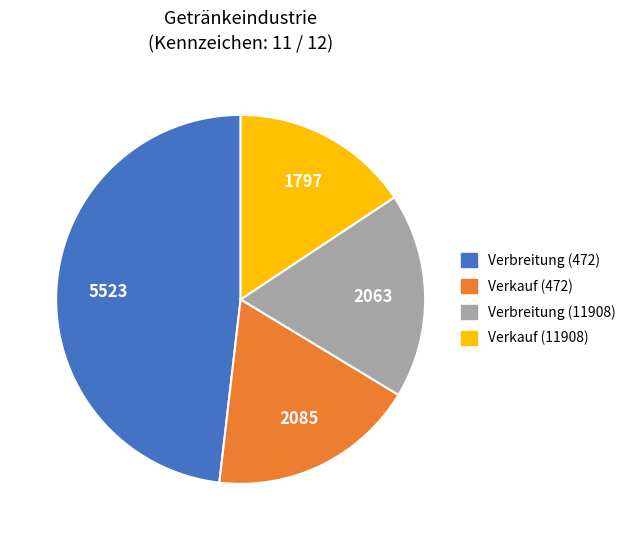

Is there any slice that represents more than half of the pie?

No